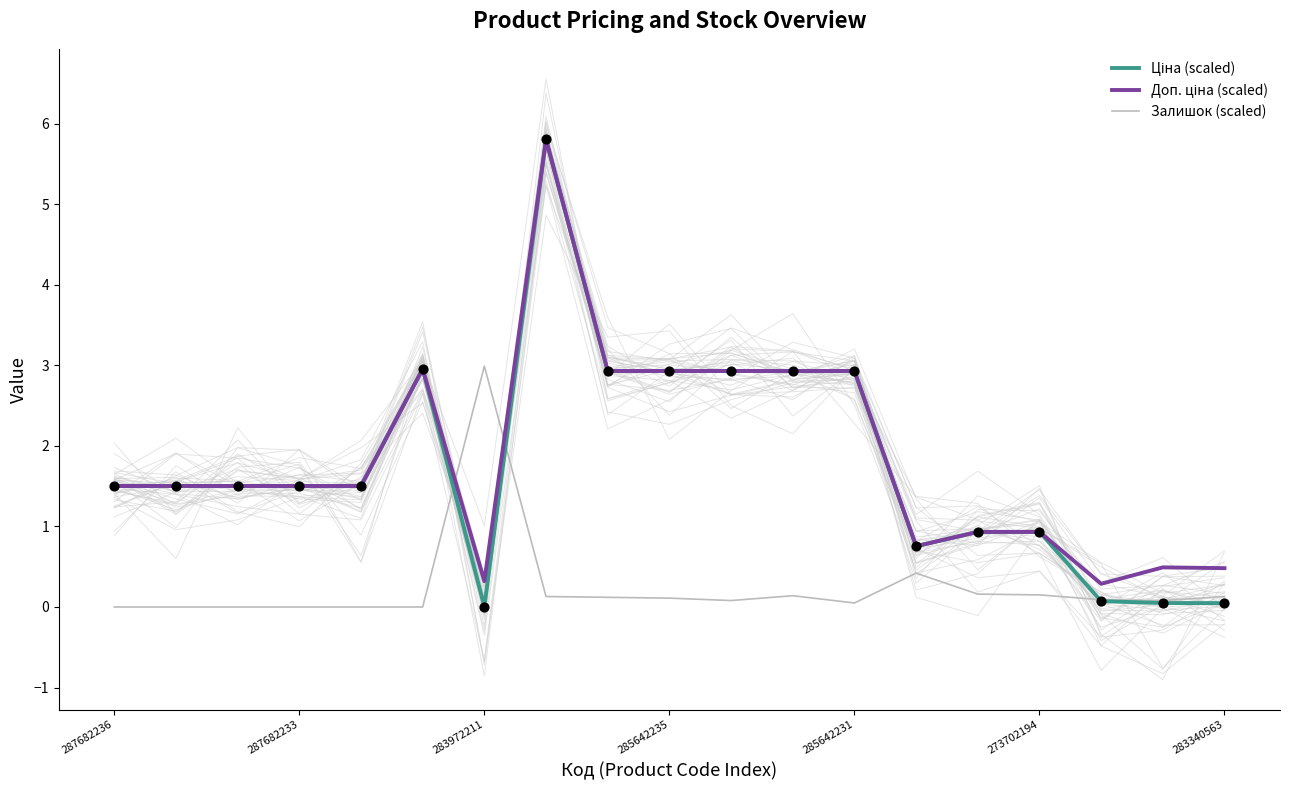

Which series has the largest total across all categories?

Доп. ціна (scaled)